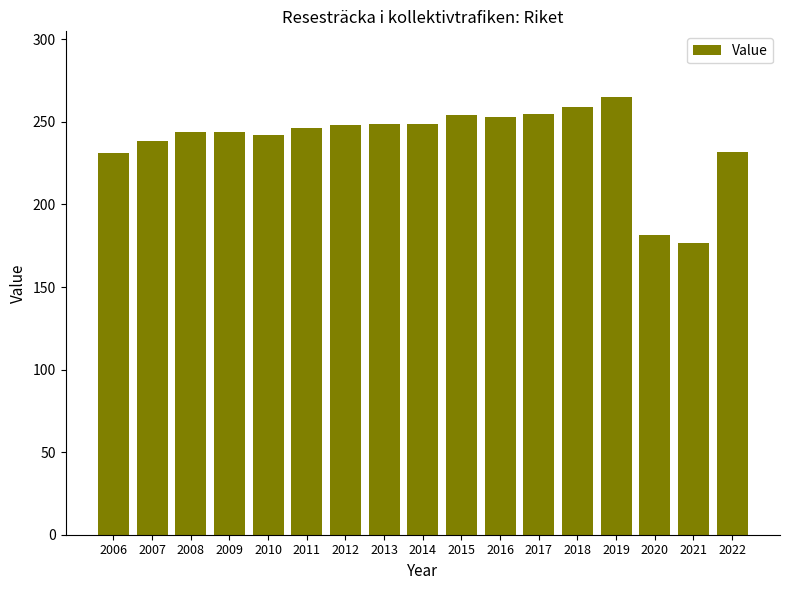

What is the average value?

239.3